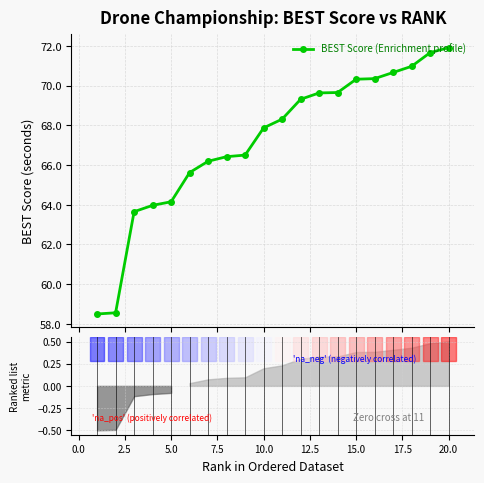

What is the value of the 17th point from the left?

70.7